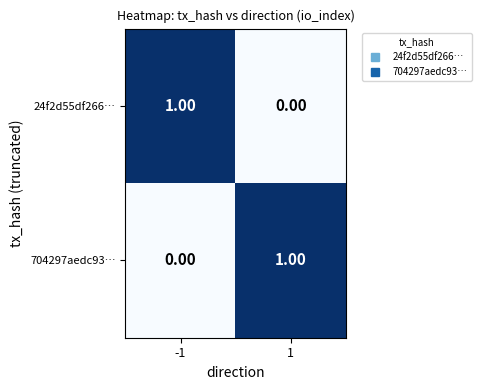

Is the value of 24f2d55df266… at -1 greater than the value of 704297aedc93… at -1?

Yes